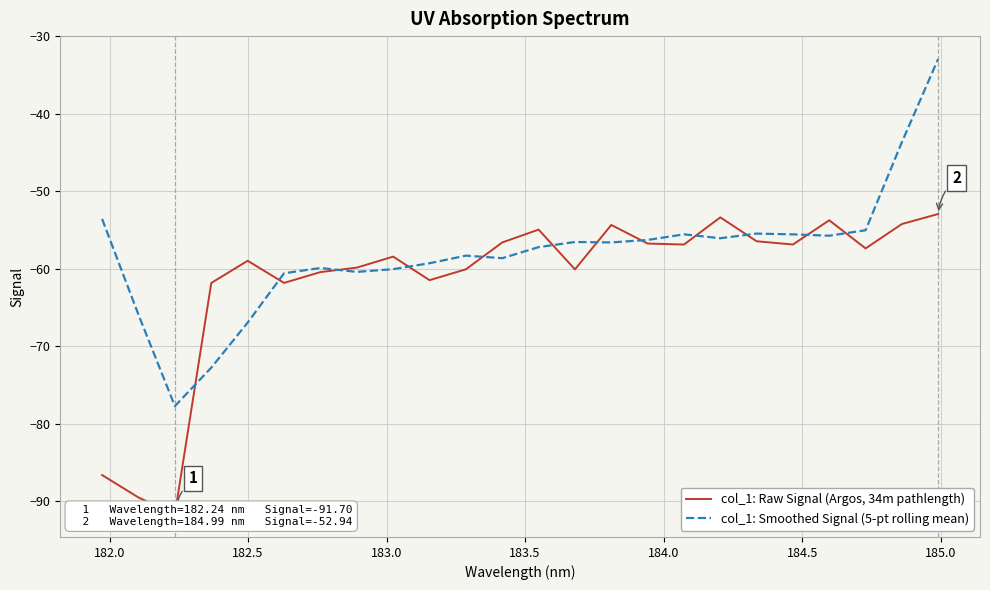

What is the highest value of the col_1: Smoothed Signal (5-pt rolling mean) series?

-32.9